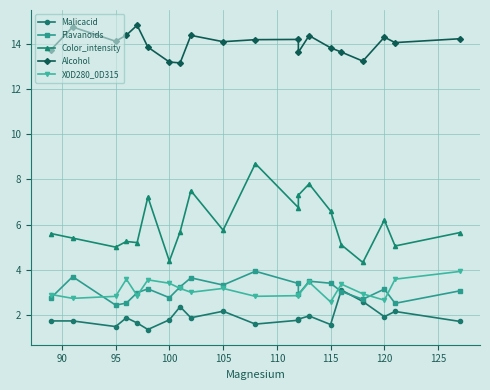

True or false: Color_intensity and X0D280_0D315 intersect in this chart.

False